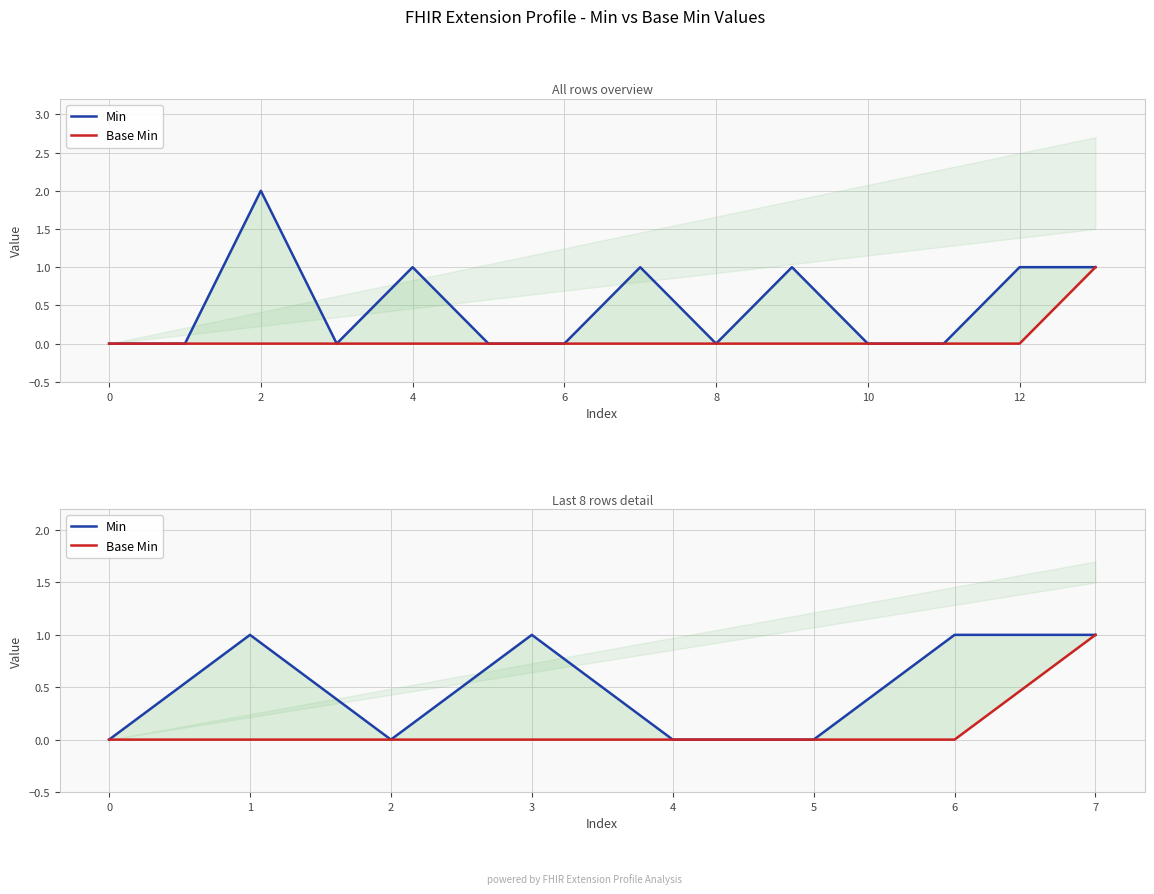

Is this an area chart (filled region under the line)?

No